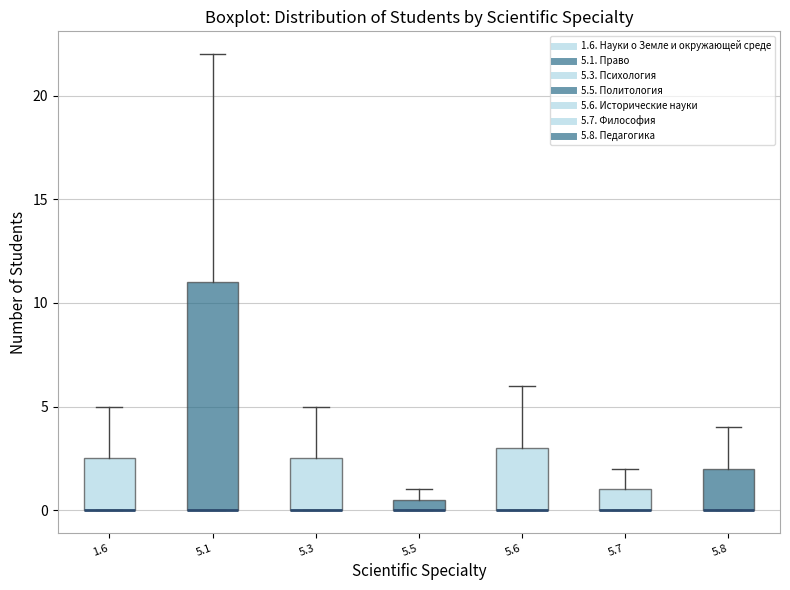

Which box is the tallest, from its lower edge to its upper edge?

5.1